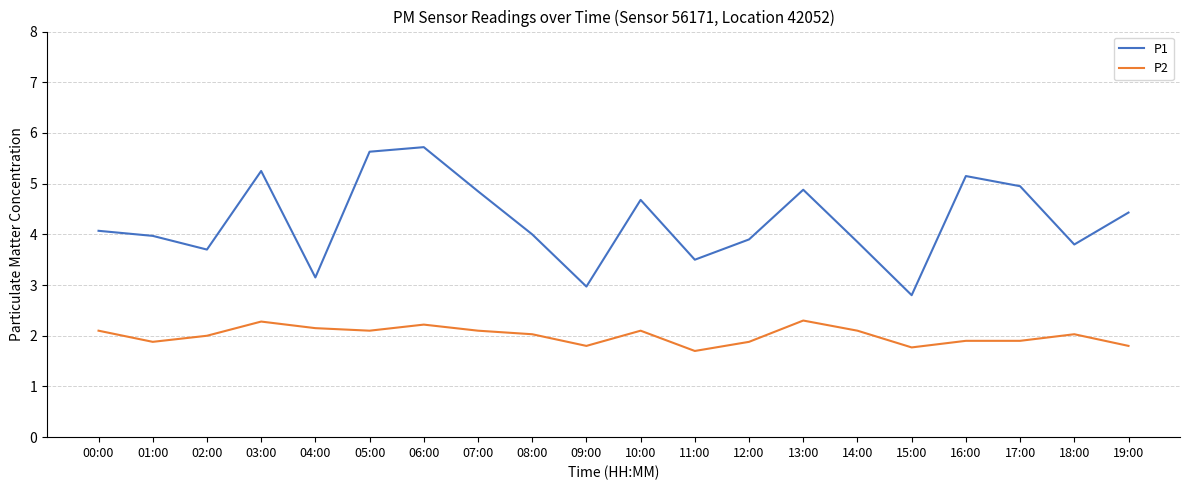

At which label does P1 reach its peak?

06:00